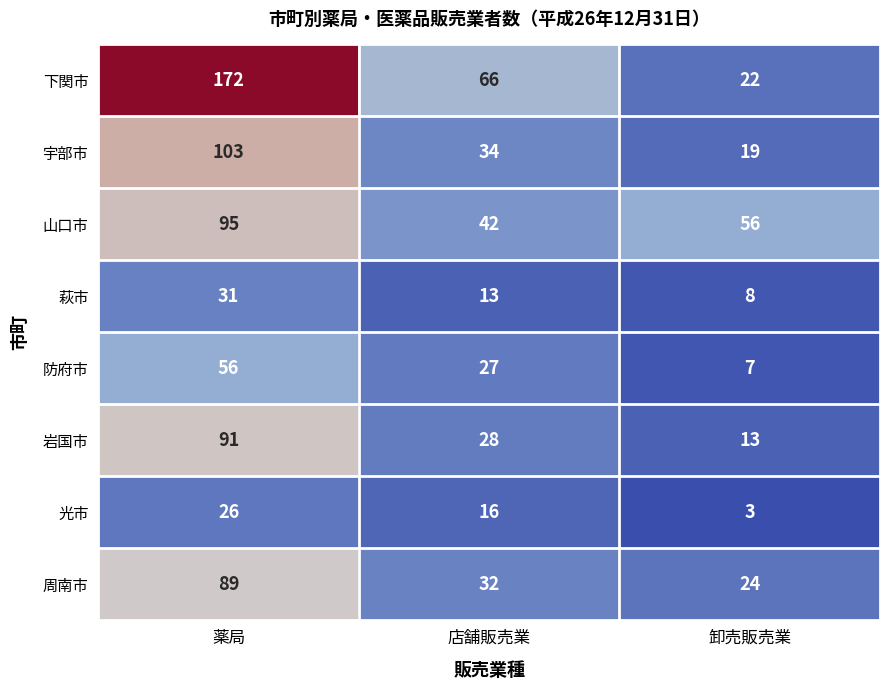

List the series in order of their peak value, highest first.

下関市, 宇部市, 山口市, 岩国市, 周南市, 防府市, 萩市, 光市